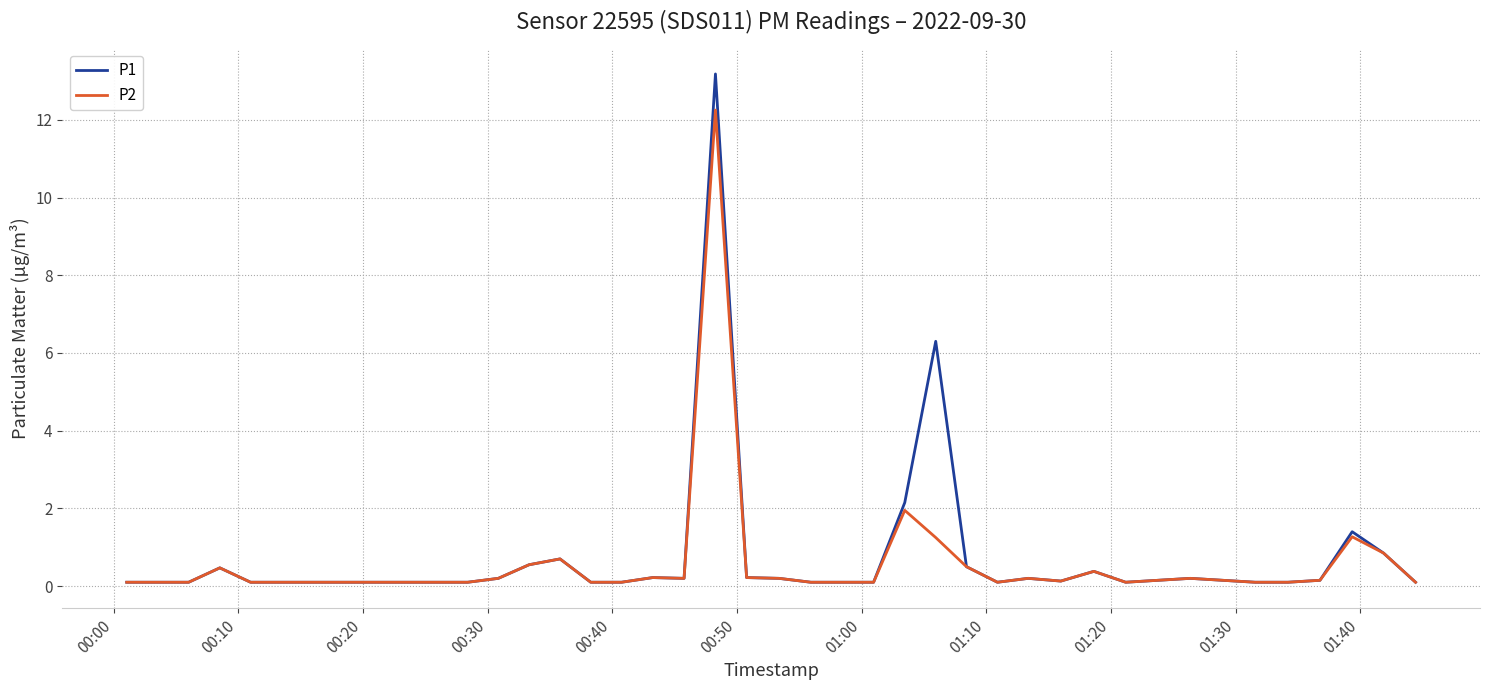

List the series in order of their peak value, lowest first.

P2, P1